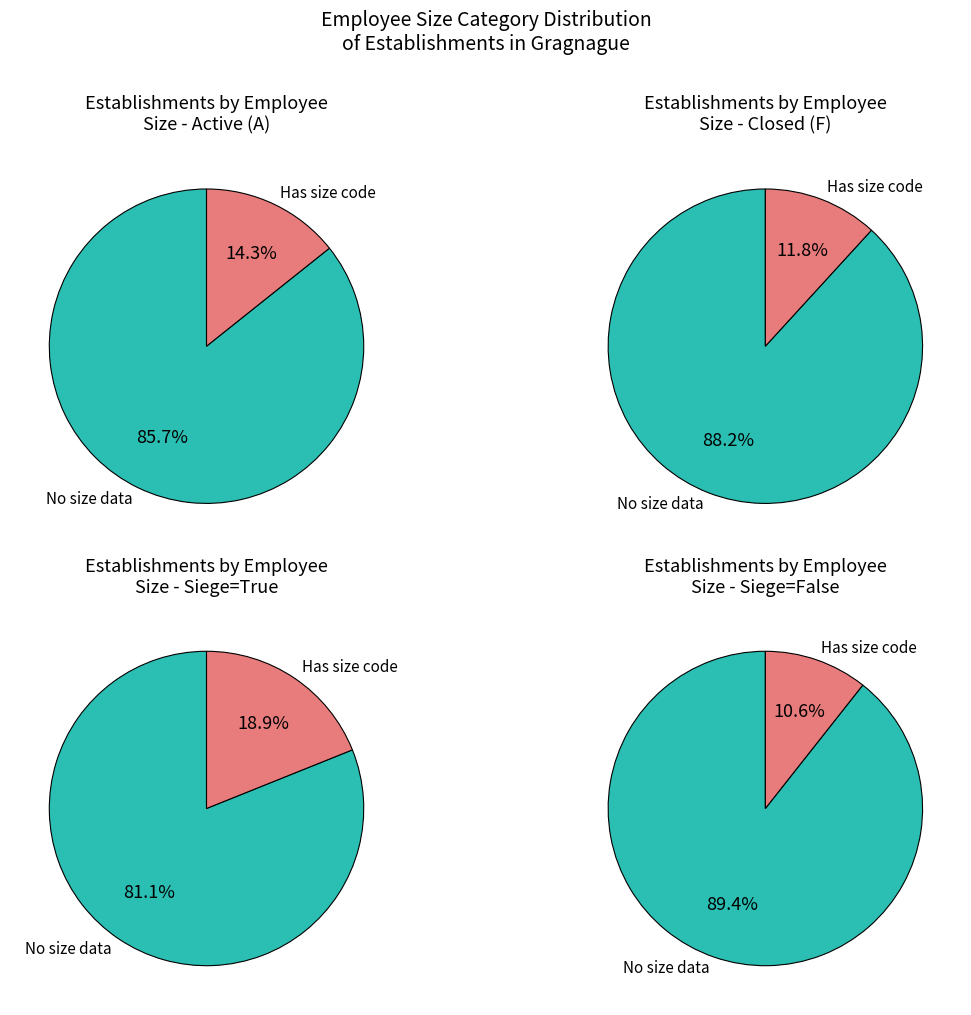

Is it true that 01 is 9% of the pie?

False